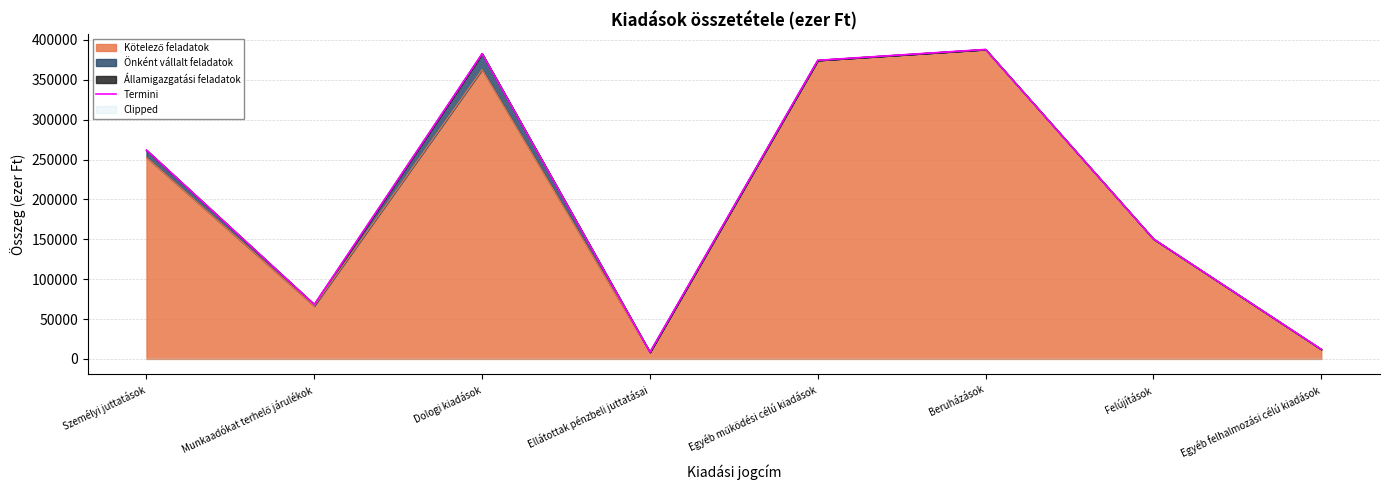

Between Munkaadókat terhelő járulékok and Felújítások, which is larger?

Felújítások